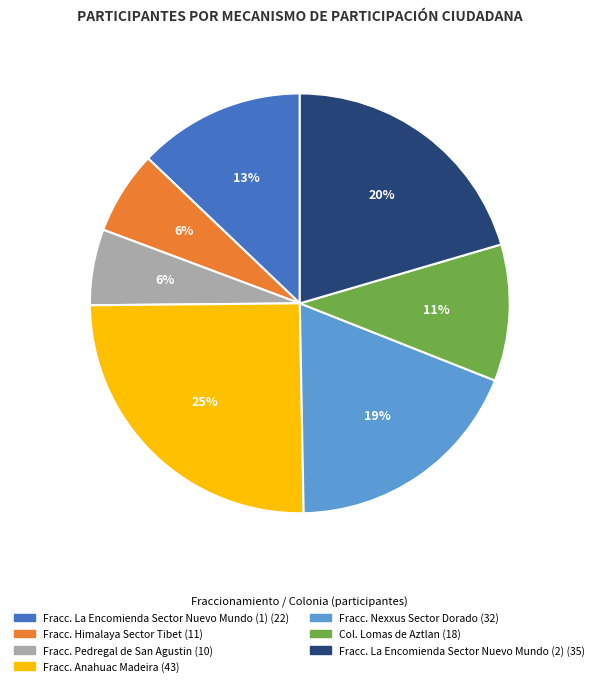

Is it true that Col. Lomas de Aztlan is 23% of the pie?

False